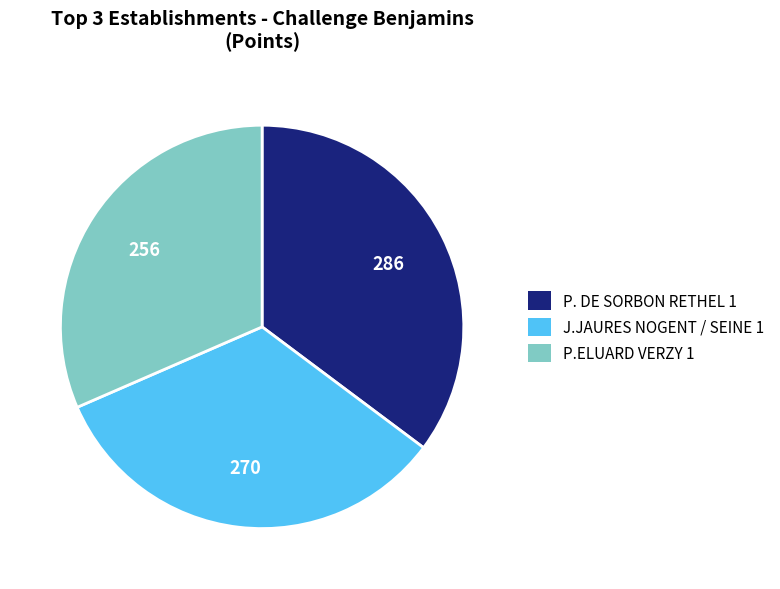

The P. DE SORBON RETHEL 1 slice represents 48% of the pie. True or false?

False